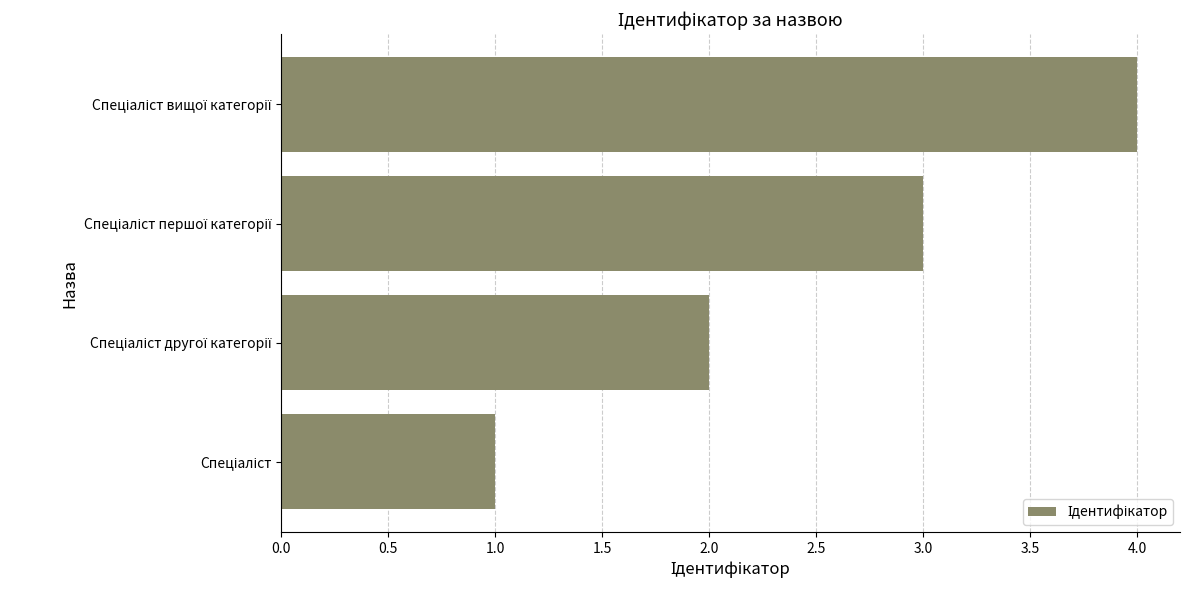

What is the difference between the maximum and minimum values?

3